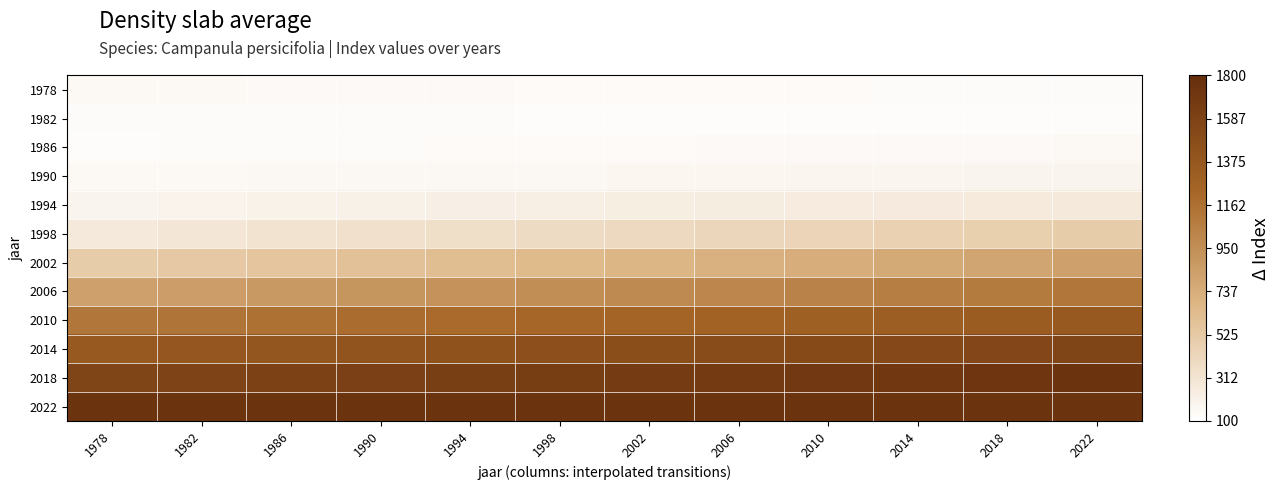

Reading left to right, what are all the values shown in this chart?

1978: 1978=150.0	1982=147.9	1986=145.8	1990=143.7	1994=141.6	1998=139.5	2002=137.5	2006=135.4	2010=133.3	2014=131.2	2018=129.1	2022=127.0
1982: 1978=127.0	1982=126.9	1986=126.8	1990=126.7	1994=126.6	1998=126.5	2002=126.5	2006=126.4	2010=126.3	2014=126.2	2018=126.1	2022=126.0
1986: 1978=126.0	1982=128.0	1986=130.0	1990=132.0	1994=134.0	1998=136.0	2002=138.0	2006=140.0	2010=142.0	2014=144.0	2018=146.0	2022=148.0
1990: 1978=148.0	1982=151.5	1986=154.9	1990=158.4	1994=161.8	1998=165.3	2002=168.7	2006=172.2	2010=175.6	2014=179.1	2018=182.5	2022=186.0
1994: 1978=186.0	1982=194.5	1986=202.9	1990=211.4	1994=219.8	1998=228.3	2002=236.7	2006=245.2	2010=253.6	2014=262.1	2018=270.5	2022=279.0
1998: 1978=279.0	1982=299.1	1986=319.2	1990=339.3	1994=359.4	1998=379.5	2002=399.5	2006=419.6	2010=439.7	2014=459.8	2018=479.9	2022=500.0
2002: 1978=500.0	1982=529.4	1986=558.7	1990=588.1	1994=617.5	1998=646.8	2002=676.2	2006=705.5	2010=734.9	2014=764.3	2018=793.6	2022=823.0
2006: 1978=823.0	1982=849.2	1986=875.4	1990=901.5	1994=927.7	1998=953.9	2002=980.1	2006=1006.3	2010=1032.5	2014=1058.6	2018=1084.8	2022=1111.0
2010: 1978=1111.0	1982=1133.3	1986=1155.5	1990=1177.8	1994=1200.1	1998=1222.4	2002=1244.6	2006=1266.9	2010=1289.2	2014=1311.5	2018=1333.7	2022=1356.0
2014: 1978=1356.0	1982=1375.0	1986=1394.0	1990=1413.0	1994=1432.0	1998=1451.0	2002=1470.0	2006=1489.0	2010=1508.0	2014=1527.0	2018=1546.0	2022=1565.0
2018: 1978=1565.0	1982=1580.5	1986=1596.1	1990=1611.6	1994=1627.2	1998=1642.7	2002=1658.3	2006=1673.8	2010=1689.4	2014=1704.9	2018=1720.5	2022=1736.0
2022: 1978=1736.0	1982=1736.0	1986=1736.0	1990=1736.0	1994=1736.0	1998=1736.0	2002=1736.0	2006=1736.0	2010=1736.0	2014=1736.0	2018=1736.0	2022=1736.0